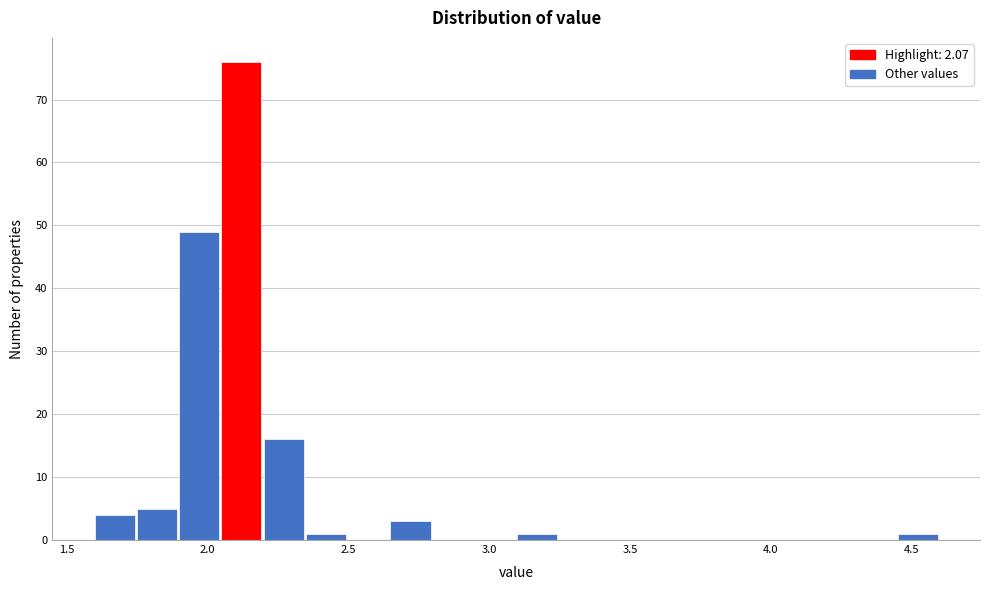

Around what value on the x-axis is the tallest bar? Give the approximate position of its centre, as read against the axis.

2.10